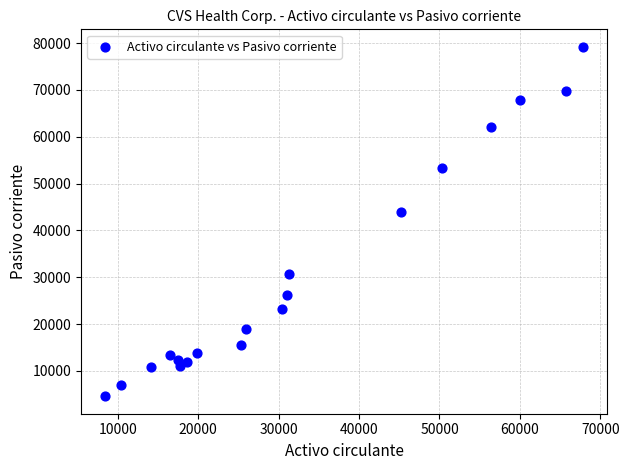

What Y value in the scatter plot is closest to 41886?

44009